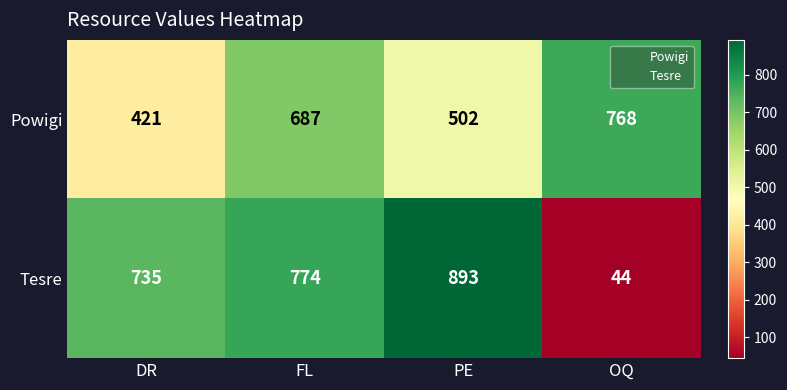

True or false: Tesre has a value of 893 at PE.

True